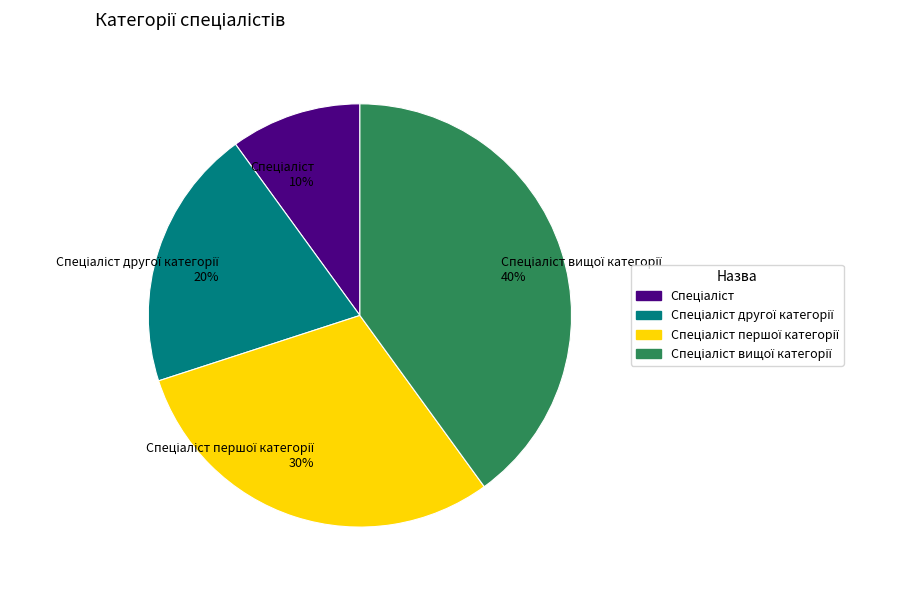

To the nearest percent, what is the average slice percentage?

25%